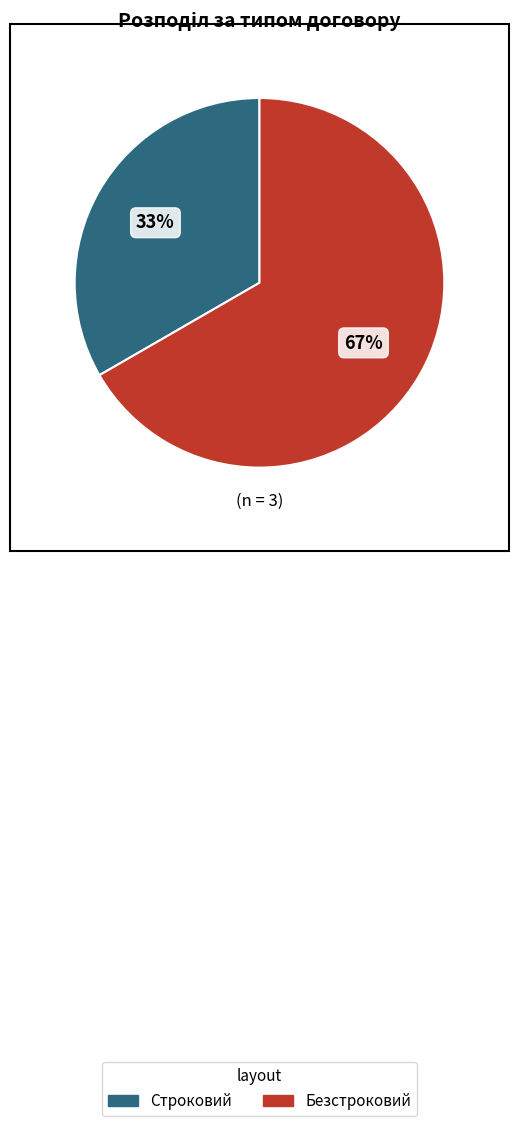

Which has a higher value, Строковий or Безстроковий?

Безстроковий